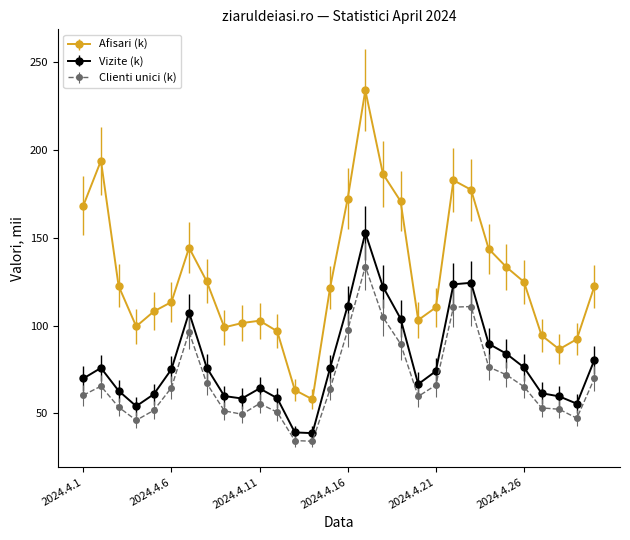

What are all the series names shown in the legend?

Afisari (k), Vizite (k), Clienti unici (k)